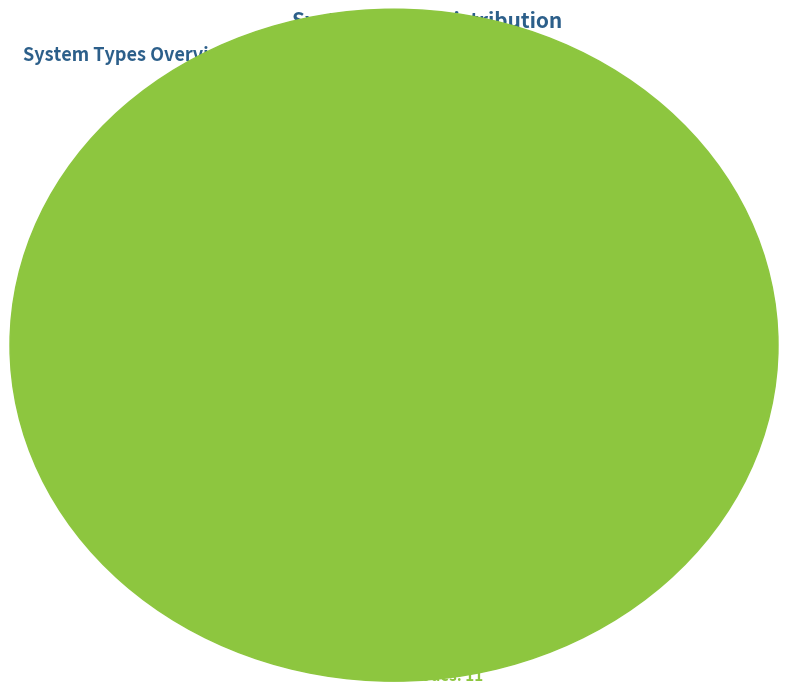

Does any single category account for the majority?

No